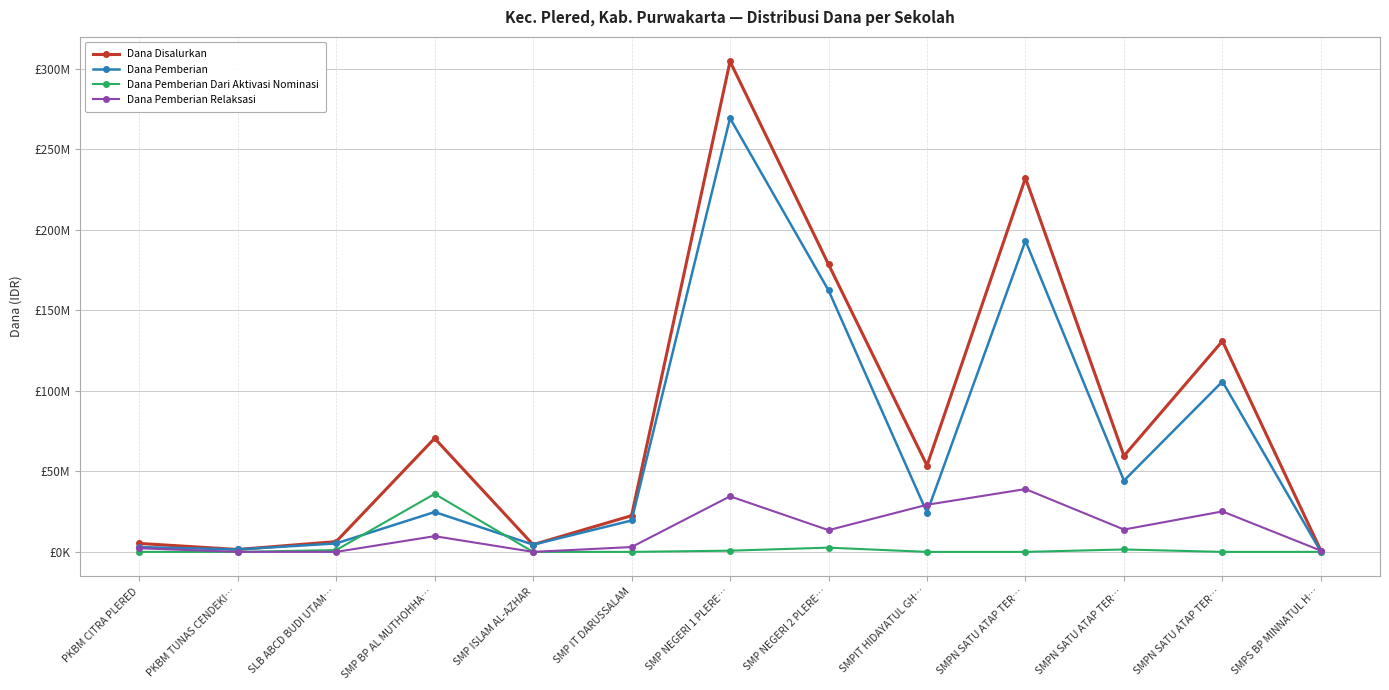

At which label does Dana Pemberian Dari Aktivasi Nominasi reach its peak?

SMP BP AL MUTHOHHA…